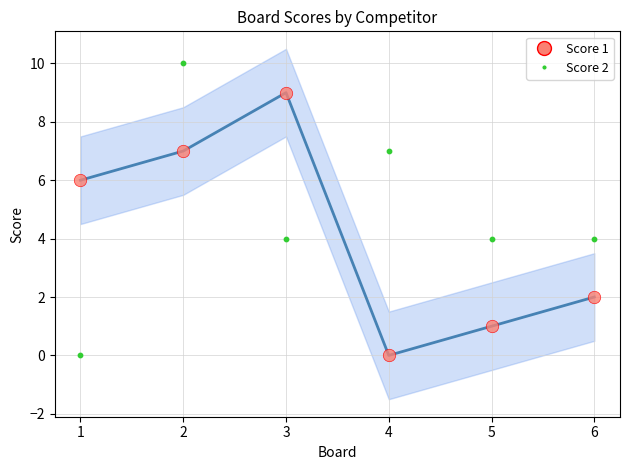

What is the total value across all series at 3?

13